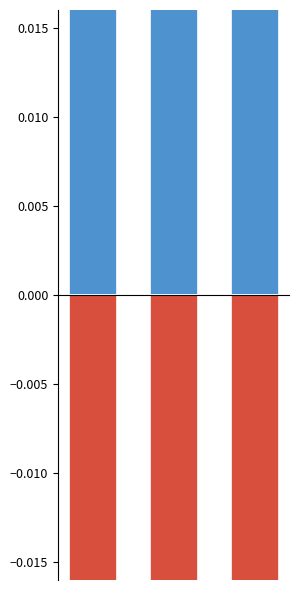

Where does the Ідентифікатор (positive) series first go above 2?

2